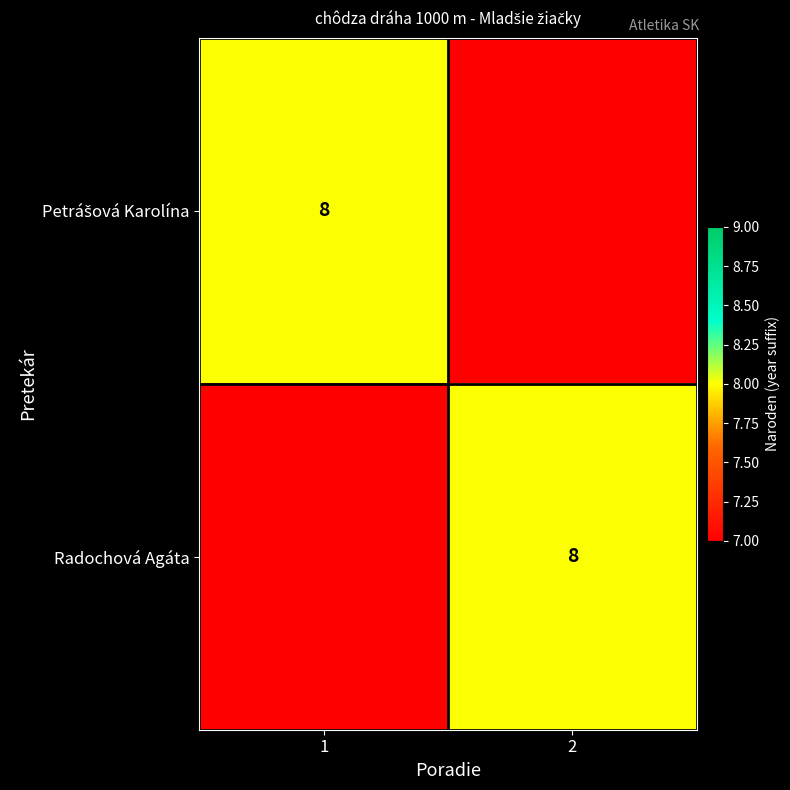

True or false: Radochová Agáta has a value of 8 at 2.

True